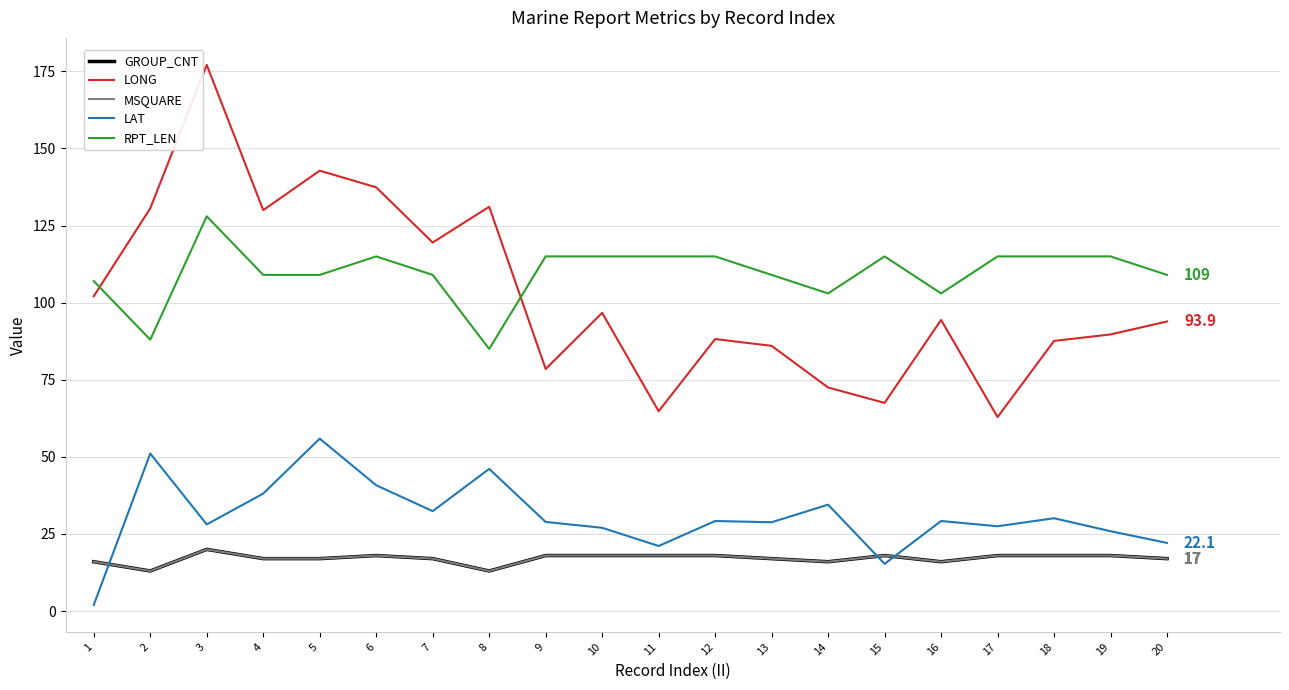

Does the chart display data point markers on the line(s)?

No